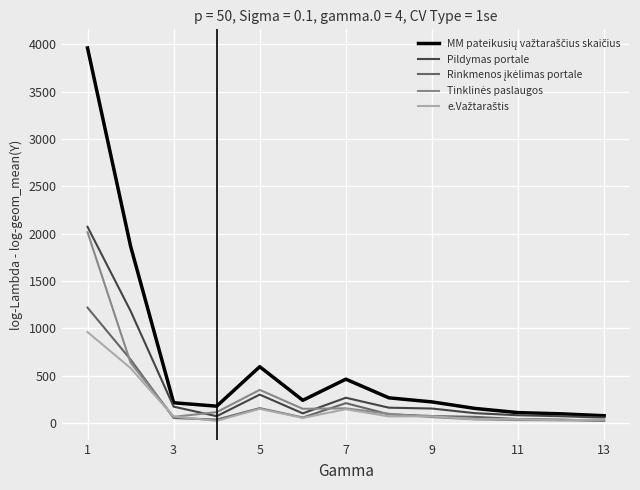

What is the average value of the Pildymas portale series?

368